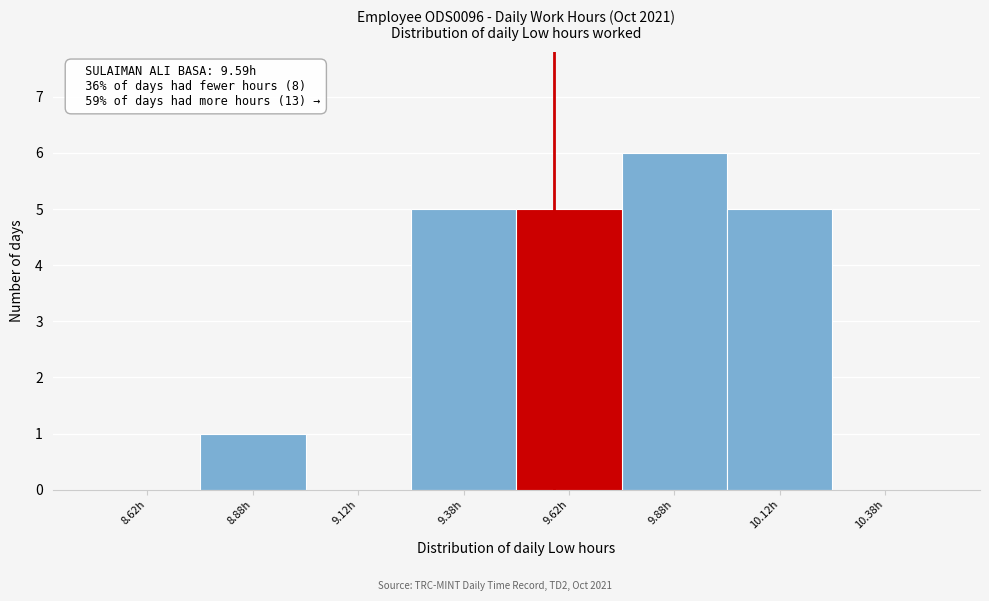

Over which range of the x-axis is the bar tallest?

9.75 to 10.00